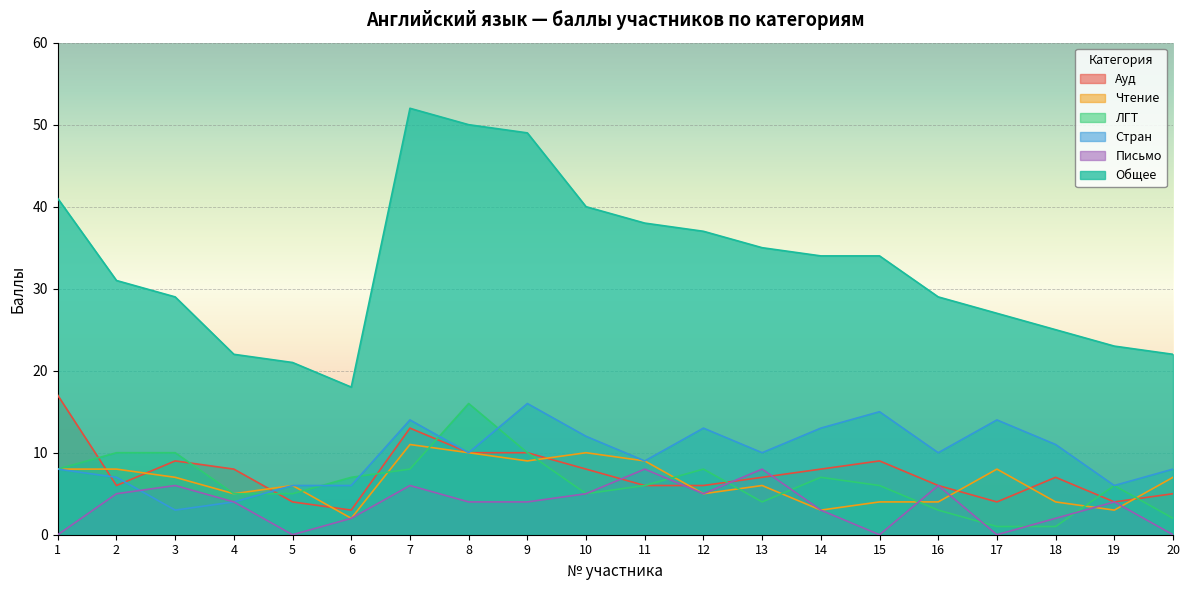

Reading left to right, transcribe all the data shown in this chart.

Ауд: 1=17	2=6	3=9	4=8	5=4	6=3	7=13	8=10	9=10	10=8	11=6	12=6	13=7	14=8	15=9	16=6	17=4	18=7	19=4	20=5
Чтение: 1=8	2=8	3=7	4=5	5=6	6=2	7=11	8=10	9=9	10=10	11=9	12=5	13=6	14=3	15=4	16=4	17=8	18=4	19=3	20=7
ЛГТ: 1=8	2=10	3=10	4=5	5=5	6=7	7=8	8=16	9=10	10=5	11=6	12=8	13=4	14=7	15=6	16=3	17=1	18=1	19=6	20=2
Стран: 1=8	2=7	3=3	4=4	5=6	6=6	7=14	8=10	9=16	10=12	11=9	12=13	13=10	14=13	15=15	16=10	17=14	18=11	19=6	20=8
Письмо: 1=0	2=5	3=6	4=4	5=0	6=2	7=6	8=4	9=4	10=5	11=8	12=5	13=8	14=3	15=0	16=6	17=0	18=2	19=4	20=0
Общее: 1=41	2=31	3=29	4=22	5=21	6=18	7=52	8=50	9=49	10=40	11=38	12=37	13=35	14=34	15=34	16=29	17=27	18=25	19=23	20=22